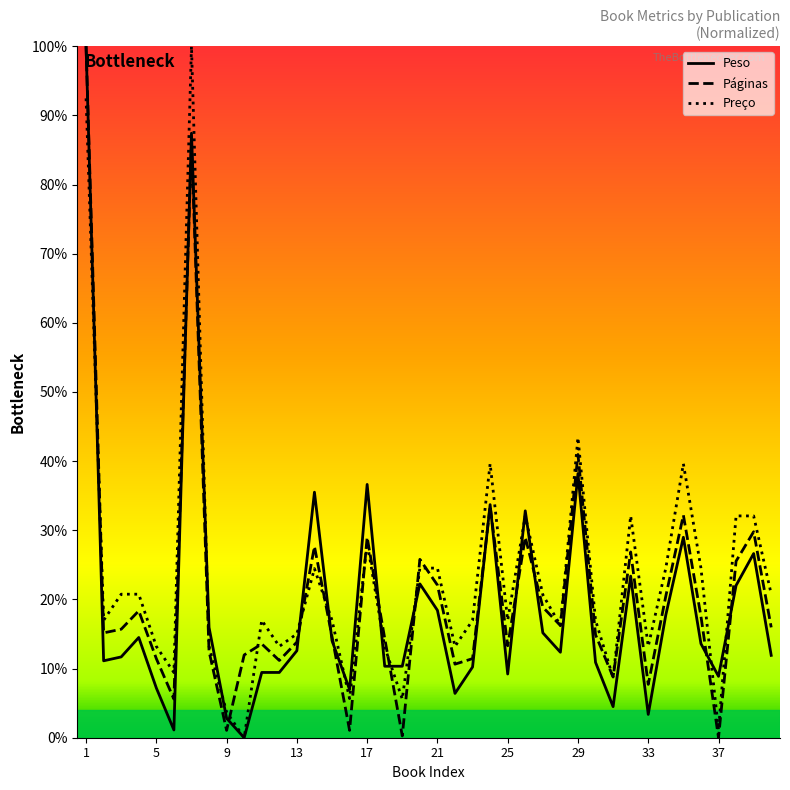

Which series has the largest range (max minus min)?

Peso